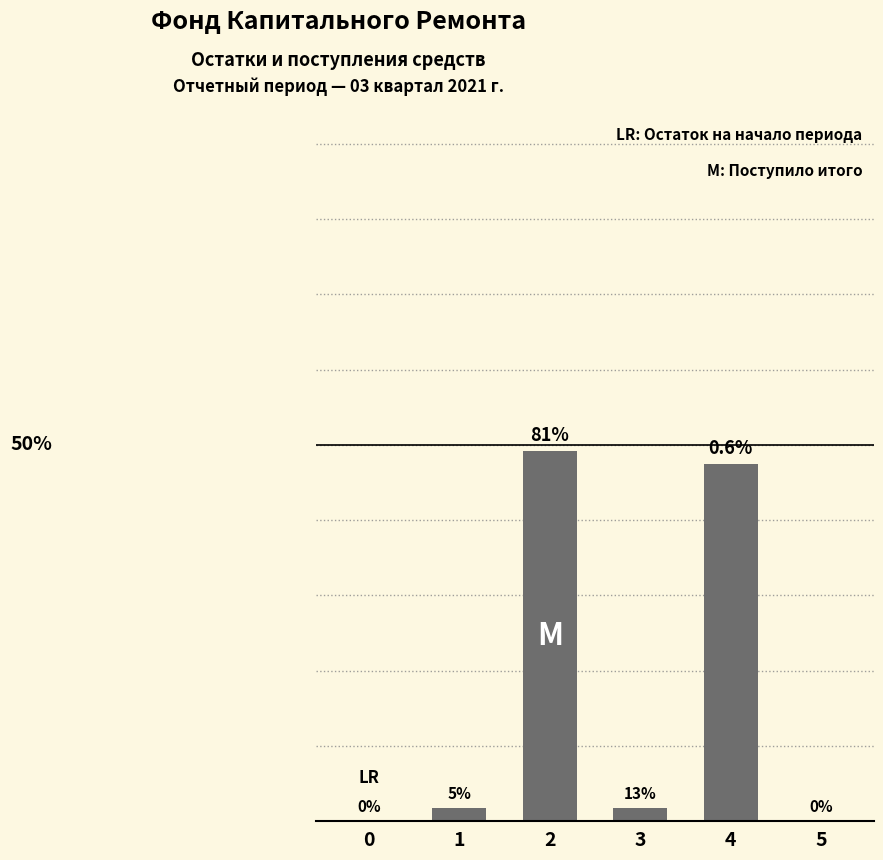

What is the difference between the second highest and second lowest values?

47.4